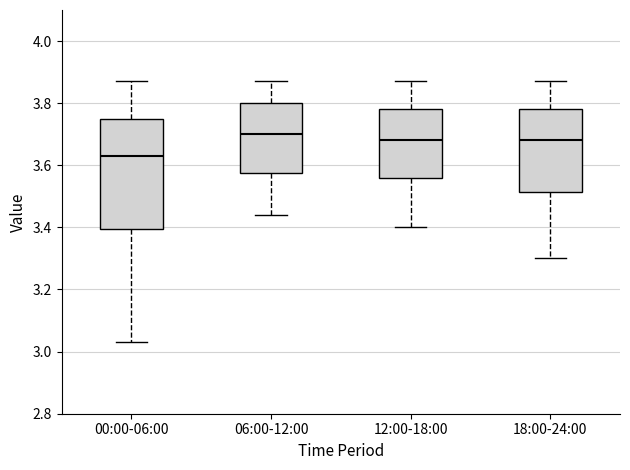

Reading left to right, transcribe this box plot: for each box, give where its median line is, the range the box spans, and where its two whiskers end, as read against the y-axis. The values are not printed on the chart, so give them approximately, as read against the axis.

00:00-06:00: median 3.64, box 3.40 to 3.76, whiskers 3.04 to 3.88
06:00-12:00: median 3.70, box 3.58 to 3.80, whiskers 3.44 to 3.88
12:00-18:00: median 3.68, box 3.56 to 3.78, whiskers 3.40 to 3.88
18:00-24:00: median 3.68, box 3.52 to 3.78, whiskers 3.30 to 3.88